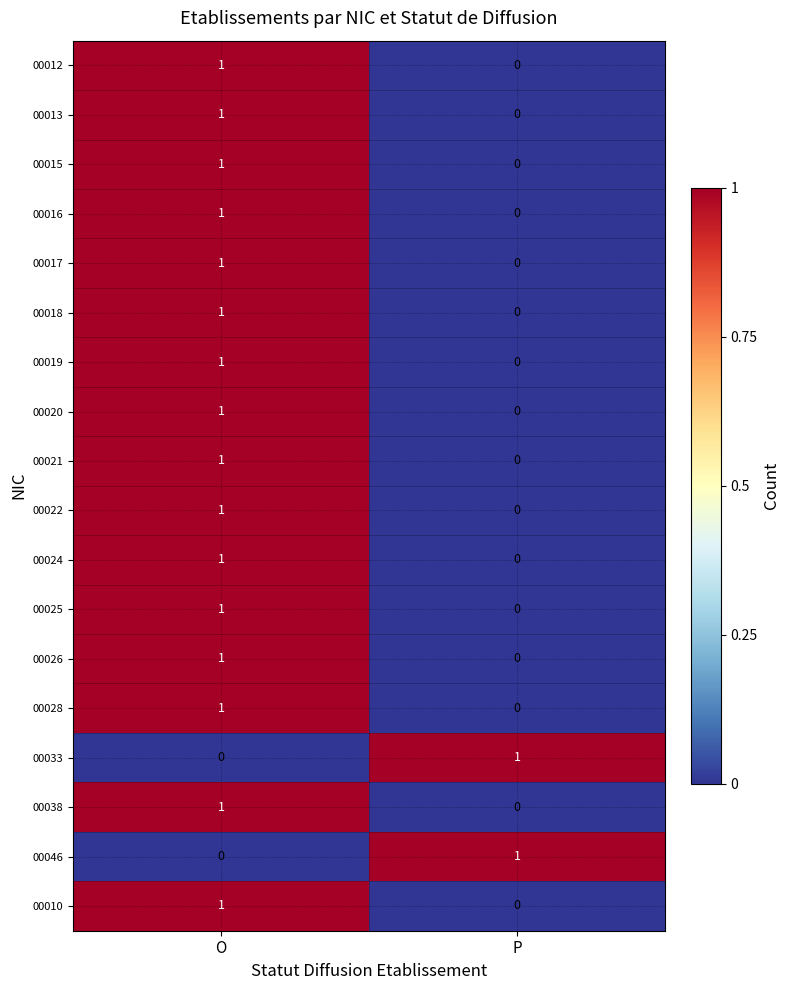

Is the value of 00013 at P greater than the value of 00017 at O?

No